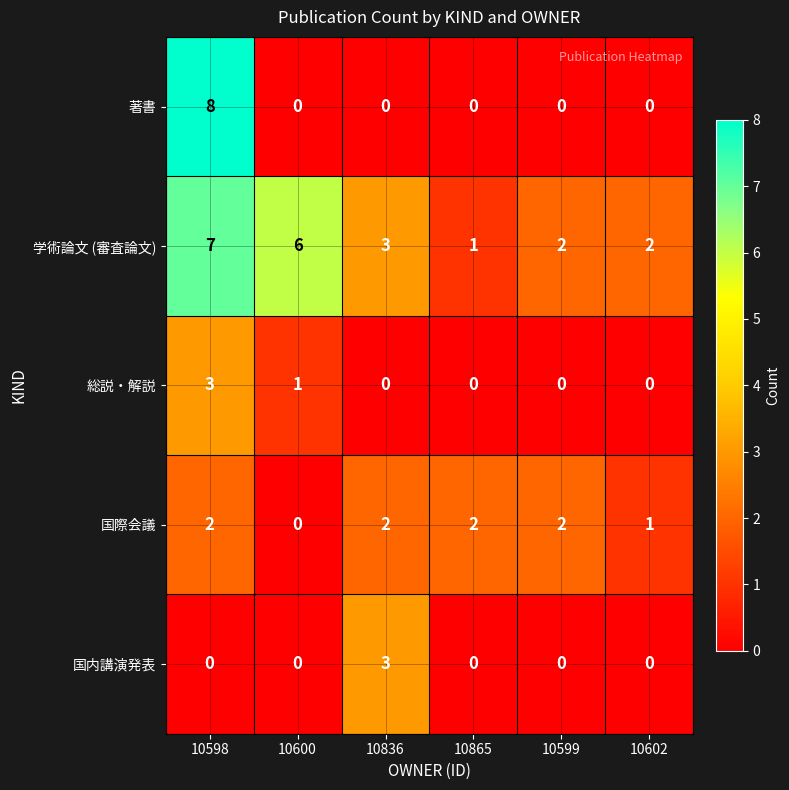

What is the greatest value displayed?

8